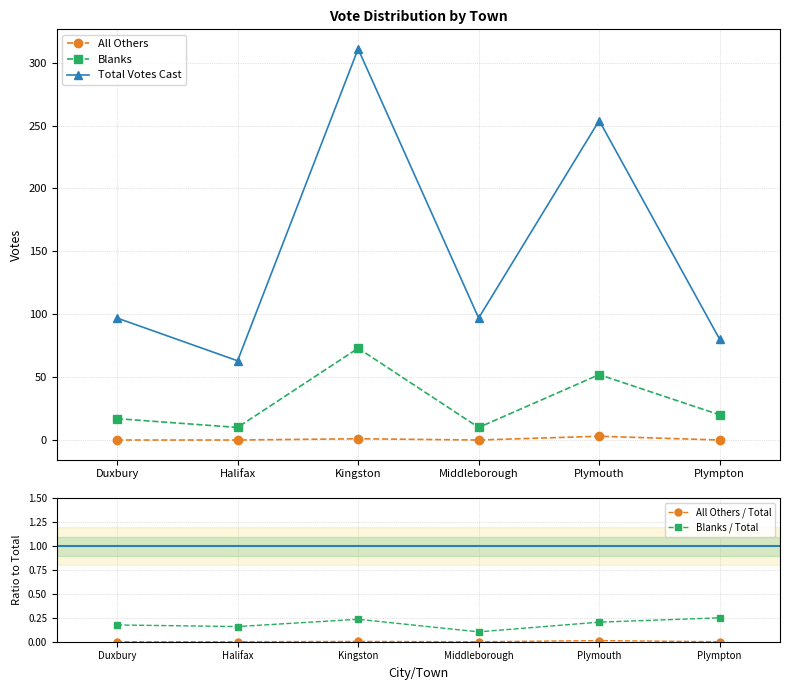

What is the label of the 5th point from the left?

Plymouth